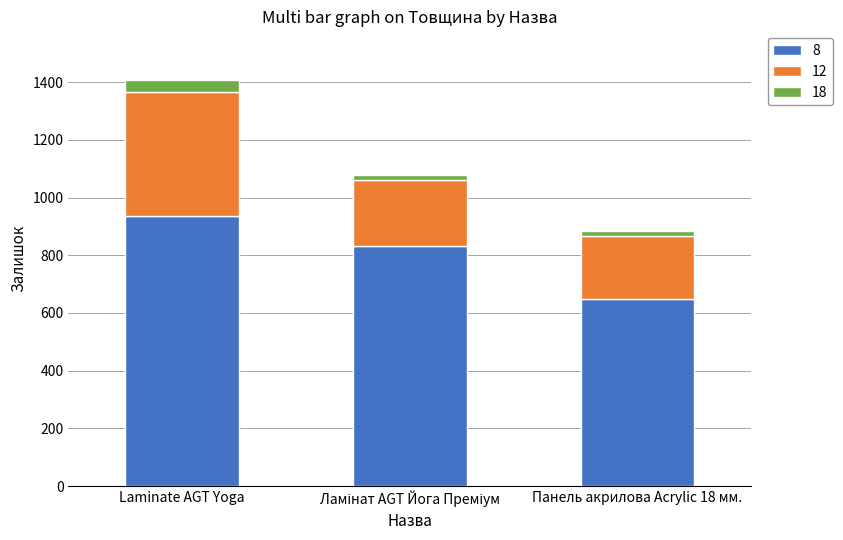

Reading right to left, what are the values for 8?

649	831	935